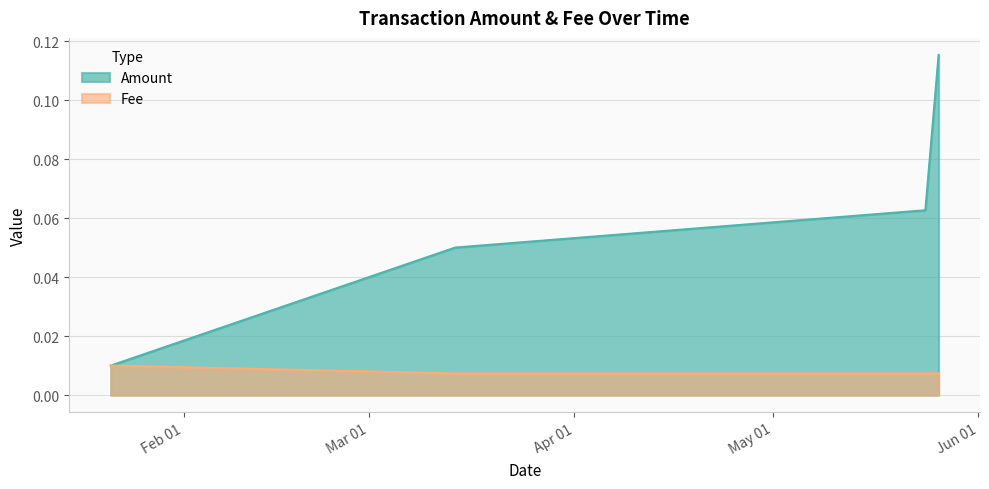

Rank the series by their average value, from lowest to highest.

Fee, Amount